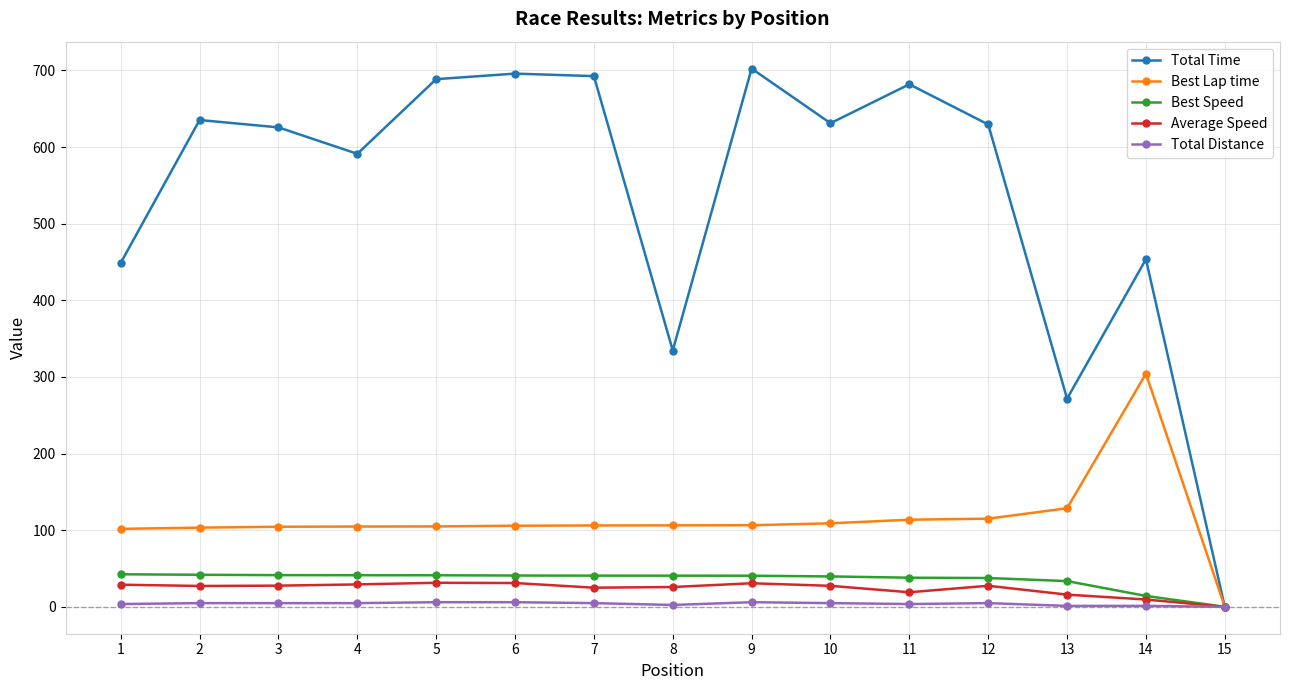

True or false: Best Lap time has more than 0 interior local peaks.

True